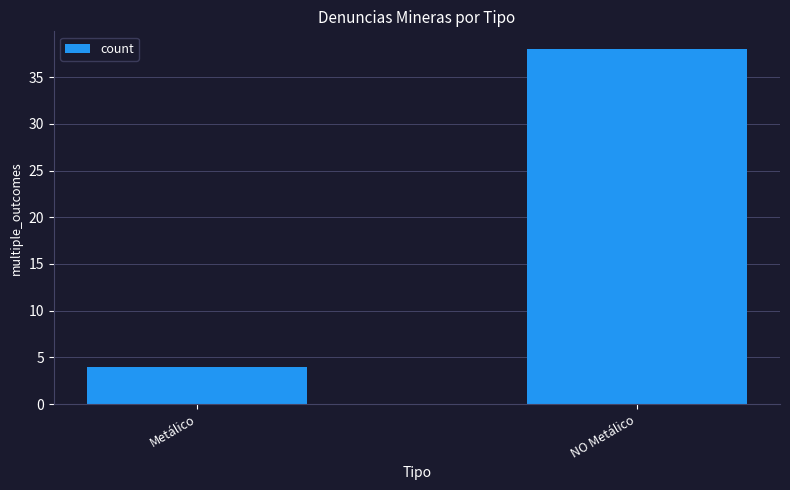

List the labels in order of value, largest first.

NO Metálico, Metálico